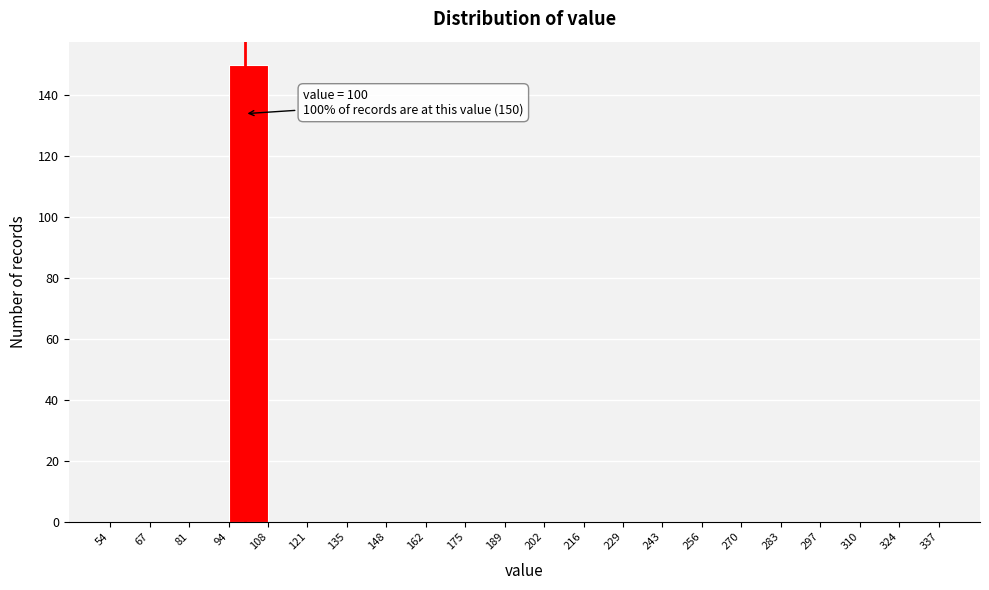

Which range on the x-axis has the tallest bar?

94 to 108